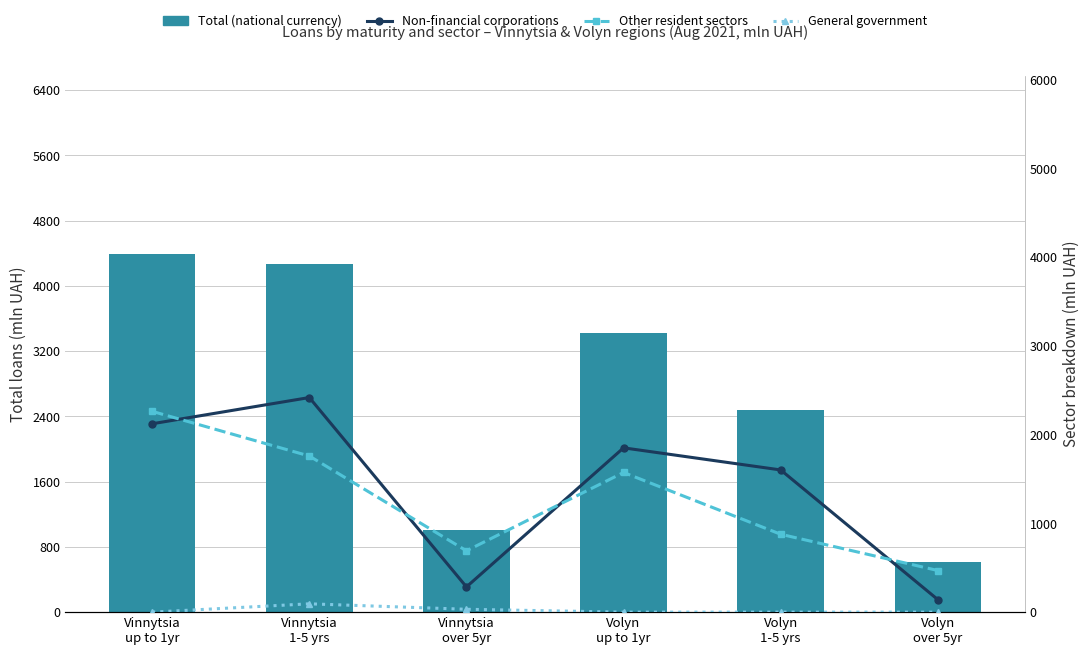

Reading right to left, transcribe all the data shown in this chart.

Total (national currency): Volyn
over 5yr=611.0	Volyn
1-5 yrs=2480.3	Volyn
up to 1yr=3425.4	Vinnytsia
over 5yr=1007.7	Vinnytsia
1-5 yrs=4271.7	Vinnytsia
up to 1yr=4385.6
Non-financial corporations: Volyn
over 5yr=141.8	Volyn
1-5 yrs=1602.5	Volyn
up to 1yr=1851.6	Vinnytsia
over 5yr=284.2	Vinnytsia
1-5 yrs=2418.5	Vinnytsia
up to 1yr=2123.0
Other resident sectors: Volyn
over 5yr=469.2	Volyn
1-5 yrs=877.8	Volyn
up to 1yr=1573.8	Vinnytsia
over 5yr=691.2	Vinnytsia
1-5 yrs=1759.3	Vinnytsia
up to 1yr=2262.7
General government: Volyn
over 5yr=0.0	Volyn
1-5 yrs=0.0	Volyn
up to 1yr=0.0	Vinnytsia
over 5yr=32.2	Vinnytsia
1-5 yrs=93.9	Vinnytsia
up to 1yr=0.0